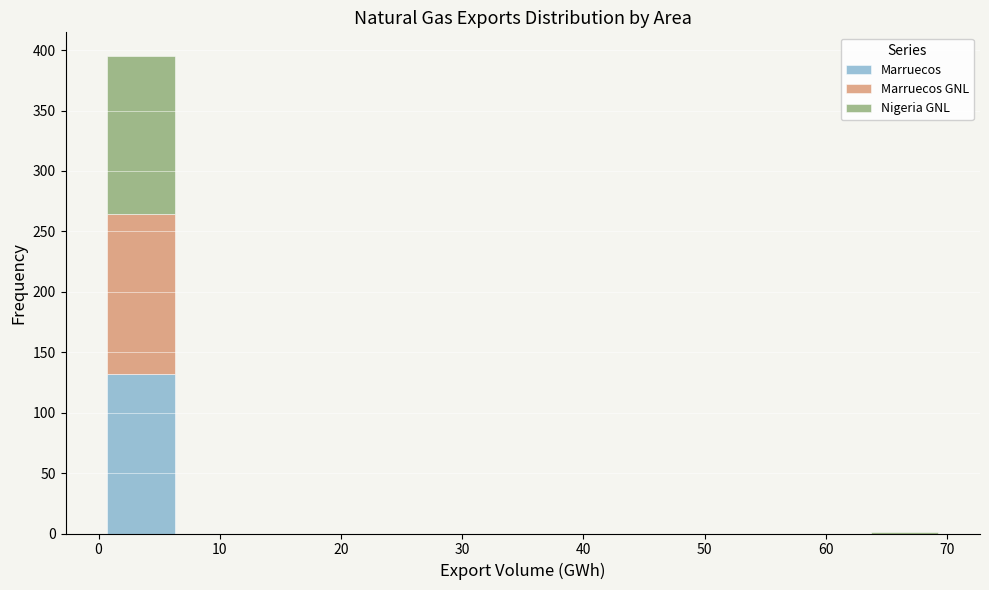

Reading left to right, transcribe this chart: for each stacked bar, give the range it covers on the x-axis and its total height. The values are not printed on the chart, so give them approximately, as read against the axis.

0 to 7: 395
7 to 14: 0
14 to 21: 0
21 to 28: 0
28 to 35: 0
35 to 42: 0
42 to 49: 0
49 to 56: 0
56 to 63: 0
63 to 70: under 5